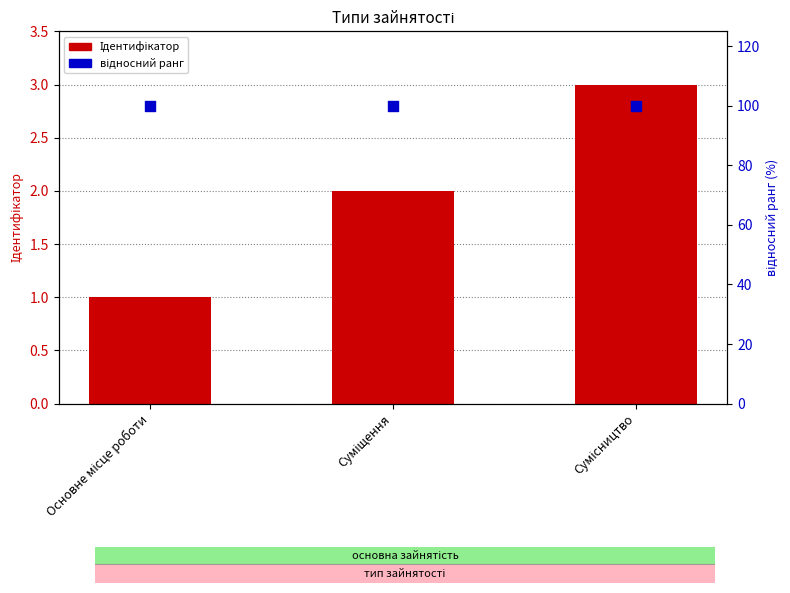

Is the value of Ідентифікатор at Основне місце роботи greater than the value of відносний ранг at Сумісництво?

No